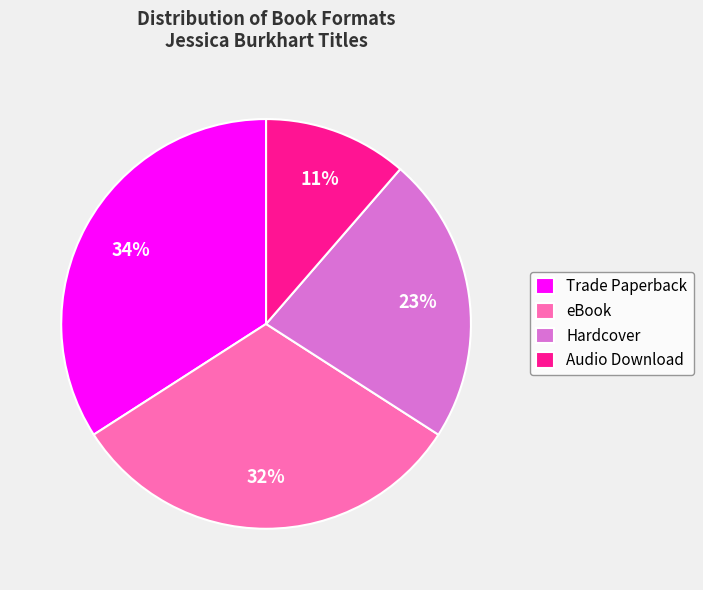

How many slices are in this pie chart?

4